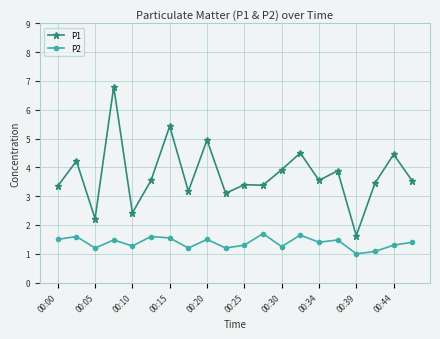

Which series has the widest spread of values?

P1